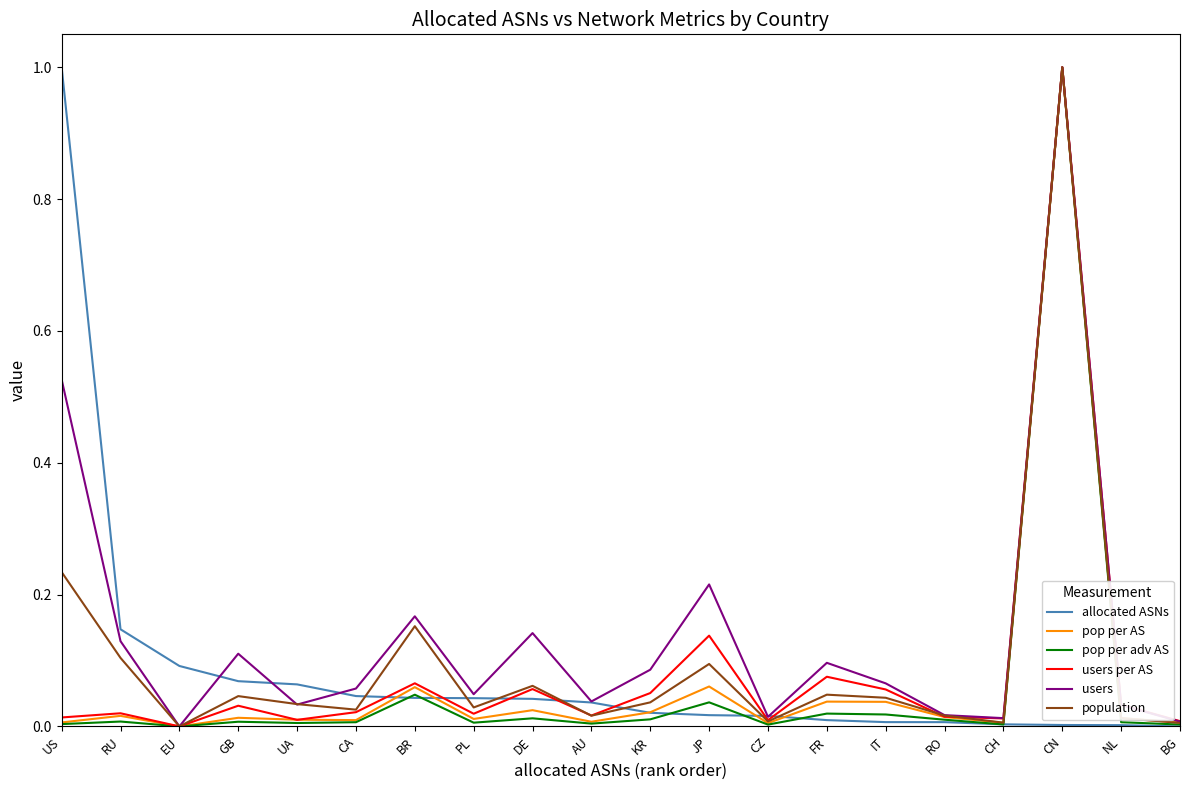

Is it true that pop per adv AS equals 0.0 at CH?

True